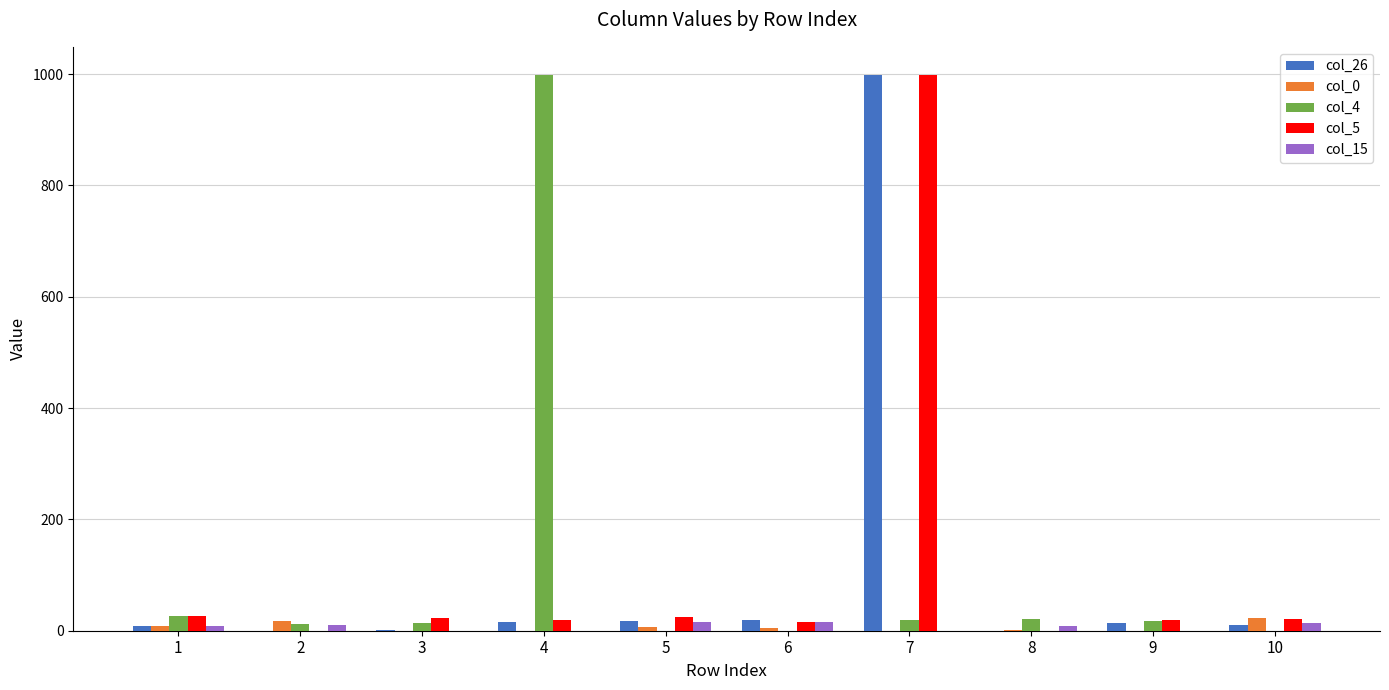

What is the greatest value displayed?

999